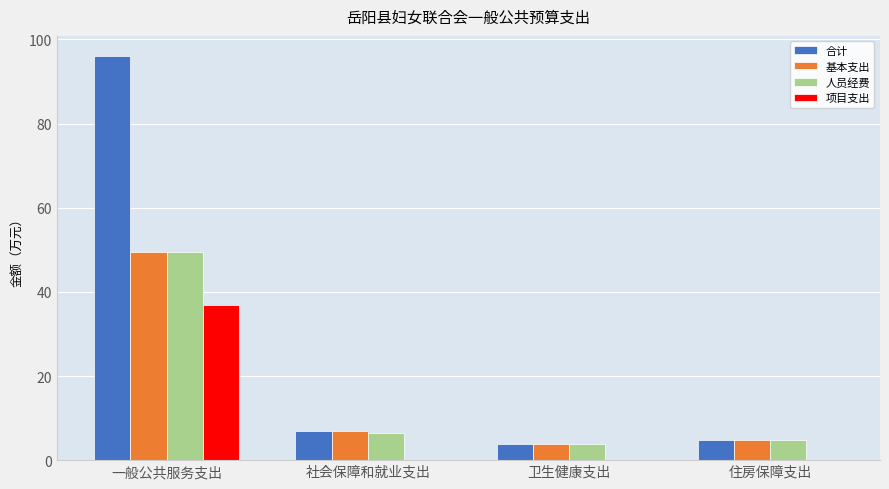

Between 一般公共服务支出 and 住房保障支出, which series saw the biggest shift?

合计